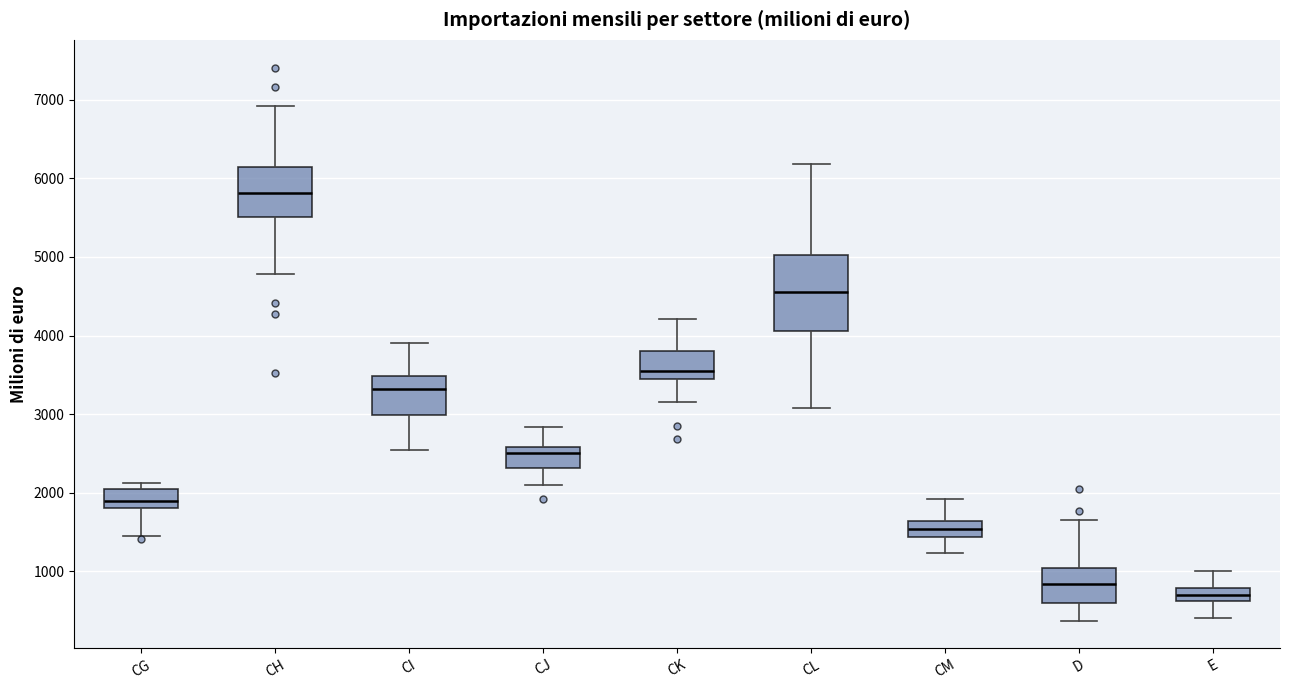

Comparing the boxes themselves (not the whiskers), which one is the tallest?

CL